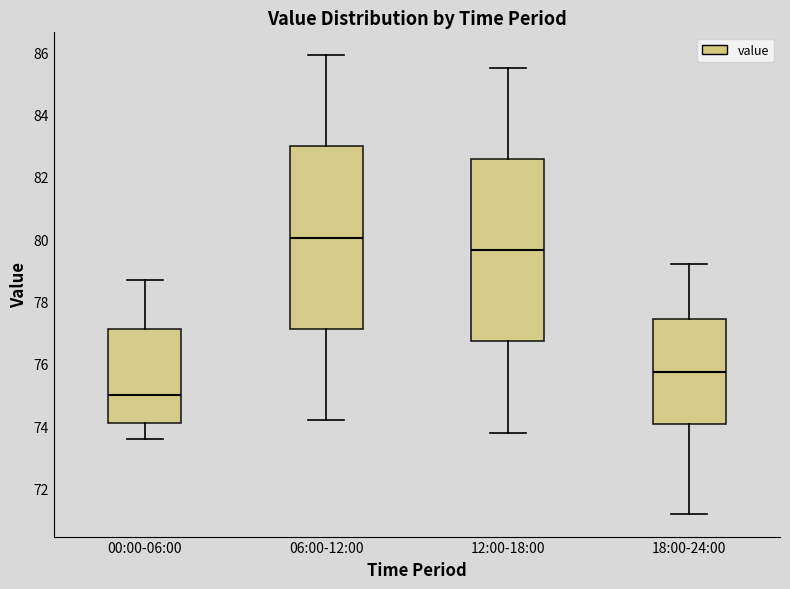

Reading left to right, read every box against the y-axis: the position of its median line, the range the box covers, and the ends of its whiskers. The values are not printed on the chart, so give them approximately, as read against the axis.

00:00-06:00: median 75.0, box 74.2 to 77.2, whiskers 73.6 to 78.8
06:00-12:00: median 80.0, box 77.2 to 83.0, whiskers 74.2 to 86.0
12:00-18:00: median 79.6, box 76.8 to 82.6, whiskers 73.8 to 85.6
18:00-24:00: median 75.8, box 74.0 to 77.4, whiskers 71.2 to 79.2